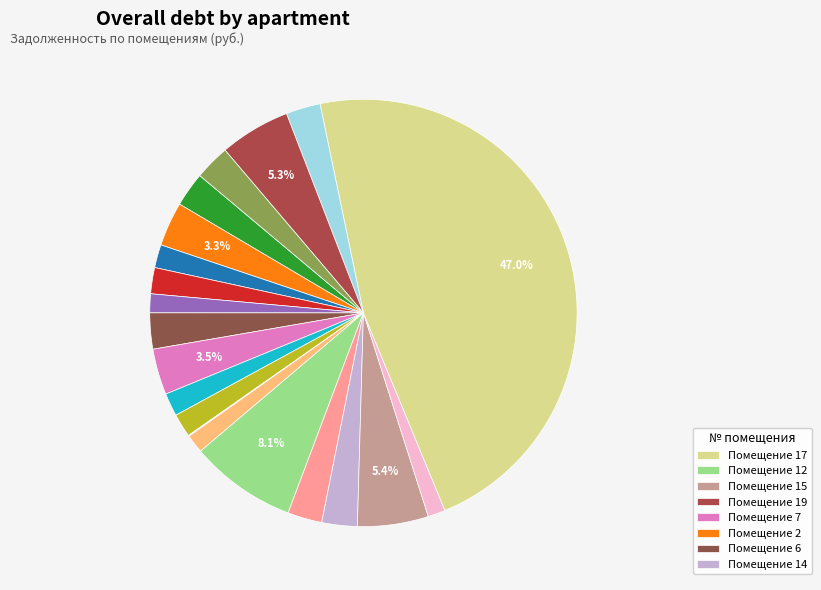

Is there any slice that represents more than half of the pie?

No